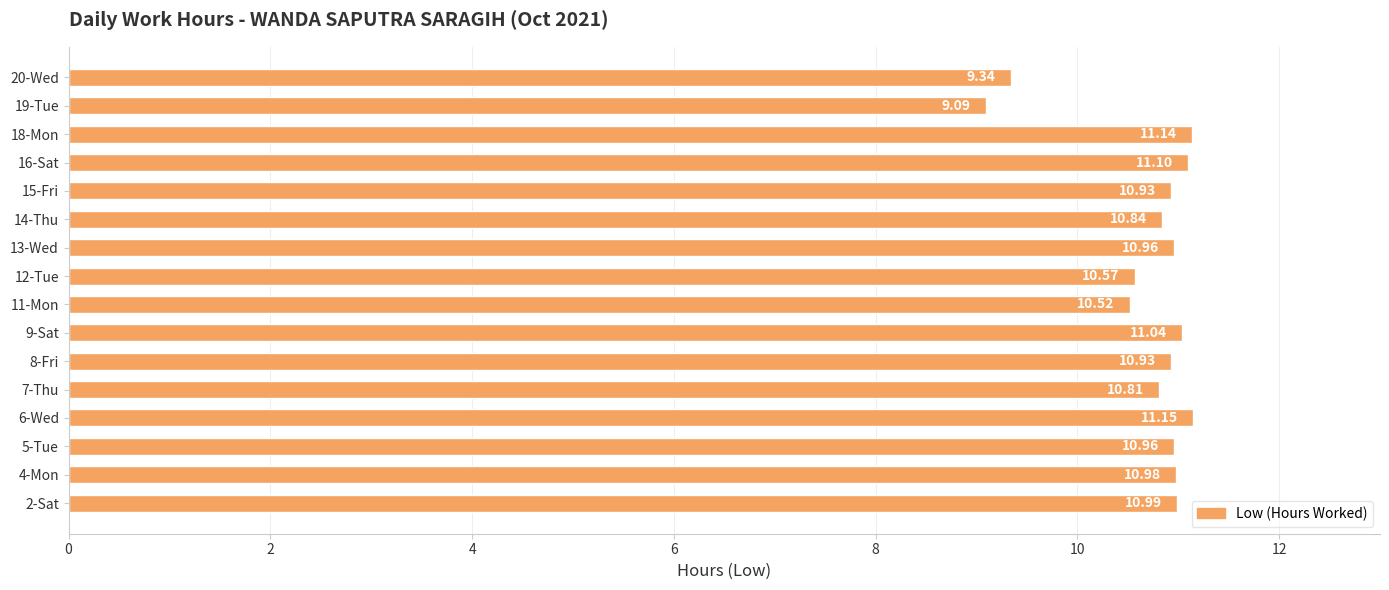

What is the average value?

10.7